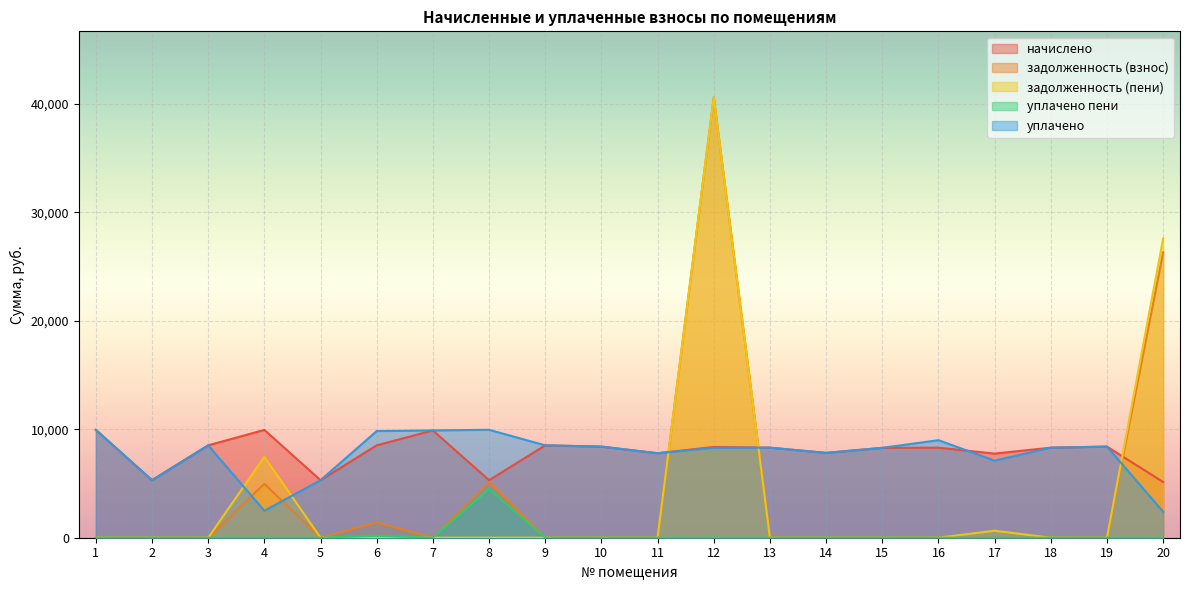

How many lines are shown in the chart?

5